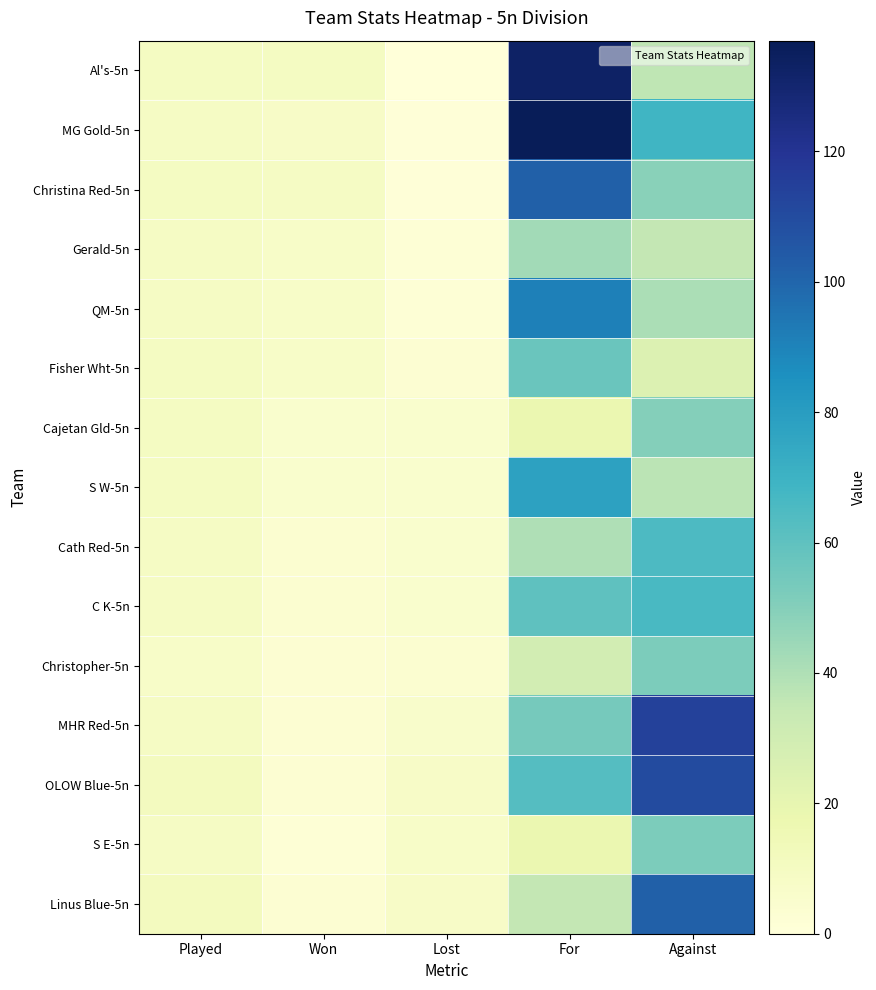

How many series are shown in this chart?

15